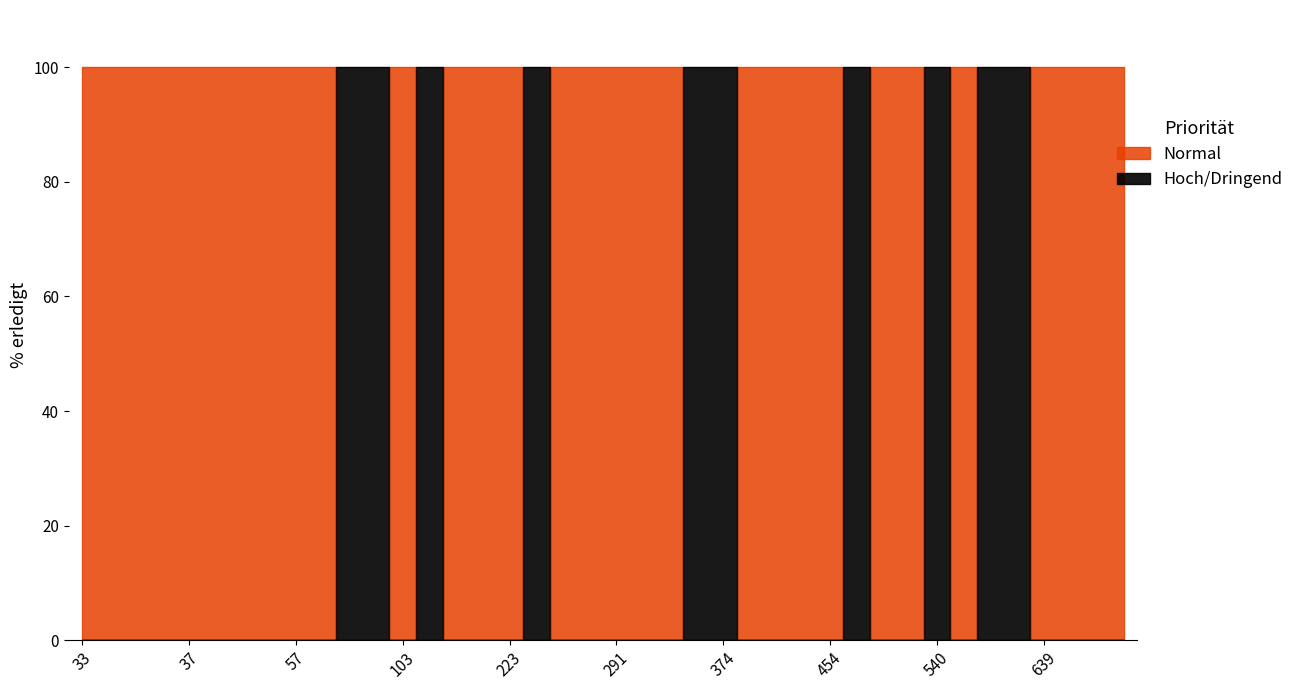

Does the chart display data point markers on the line(s)?

No